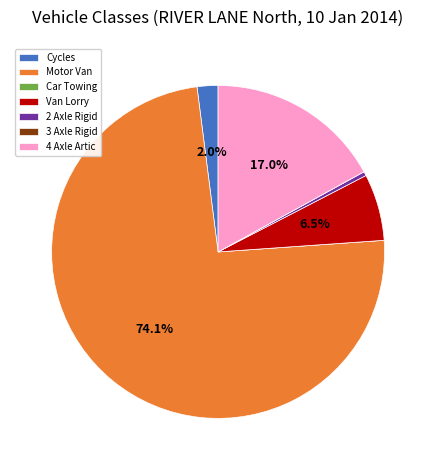

Which has a higher value, Van Lorry or Cycles?

Van Lorry